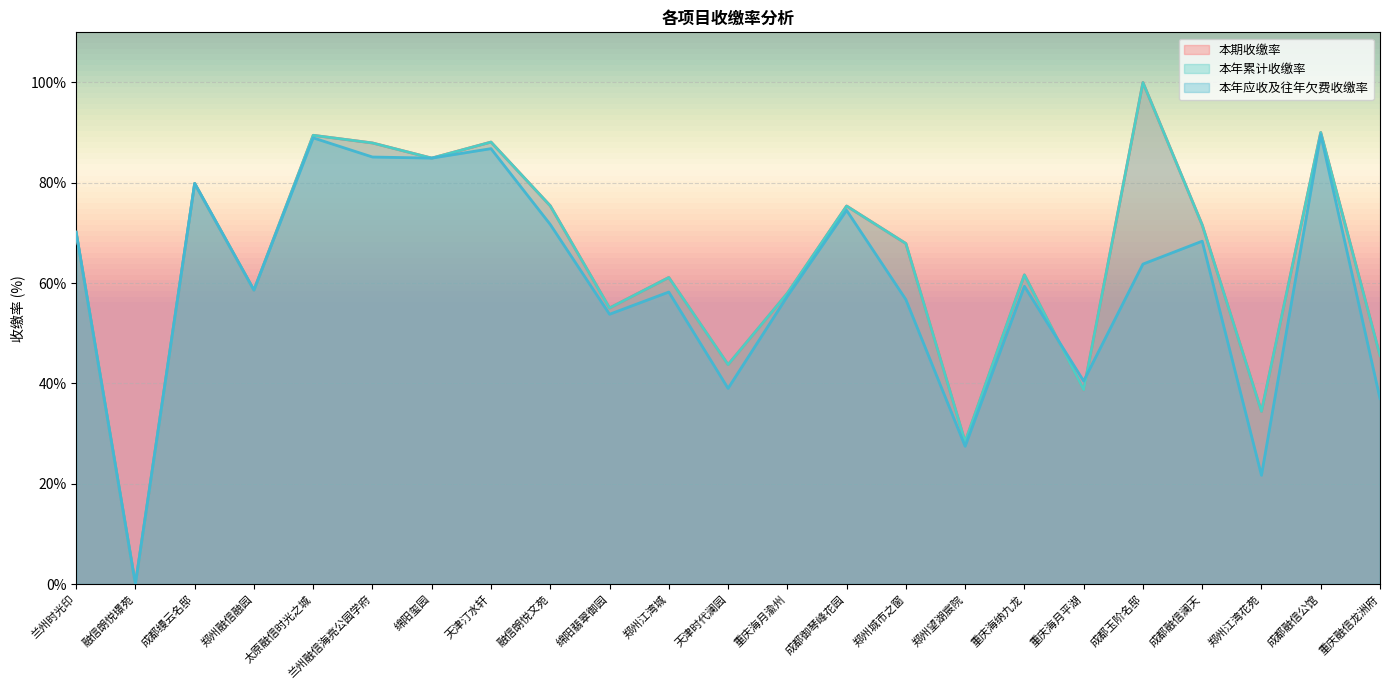

The 本期收缴率 series shows 63.1 at 成都玉阶名邸. True or false?

False